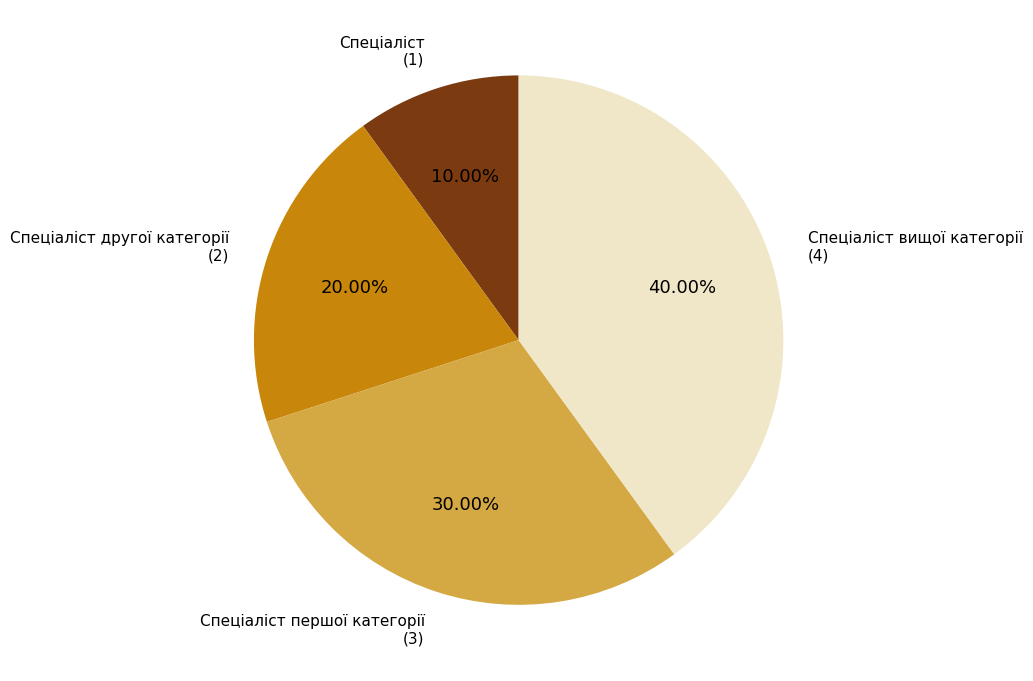

The Спеціаліст першої категорії slice represents 40% of the pie. True or false?

False